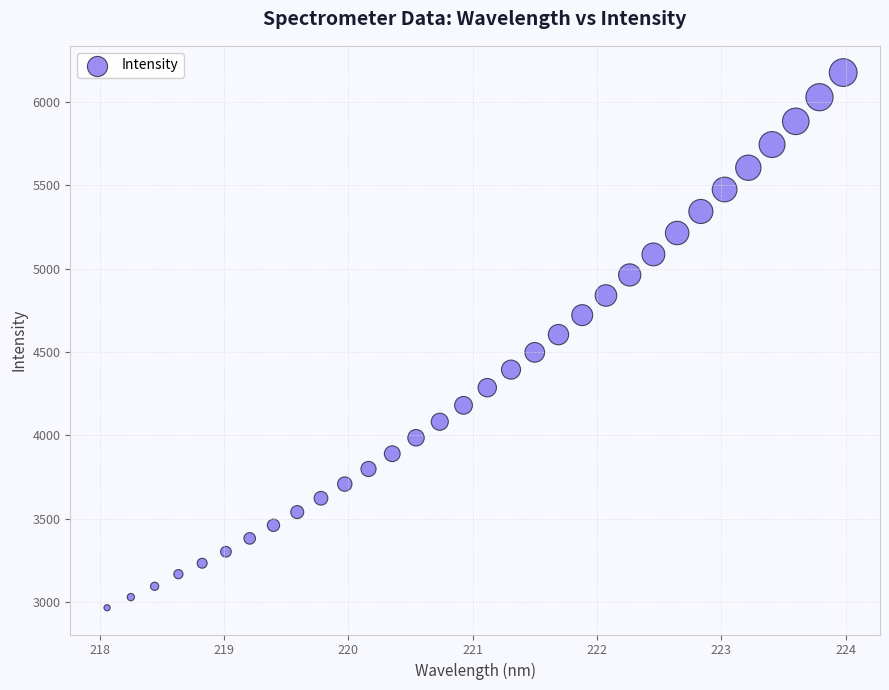

What is the range of X values (max minus min)?

5.9